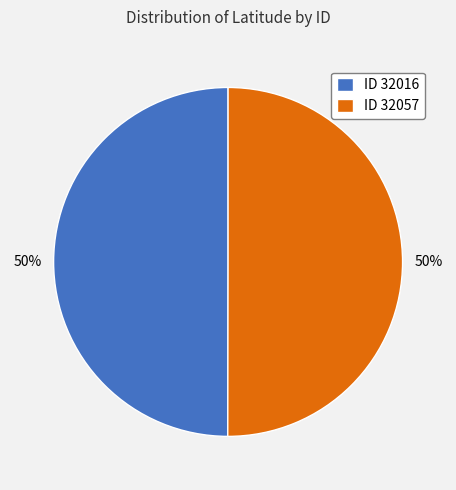

To the nearest percent, what is the average slice percentage?

50%